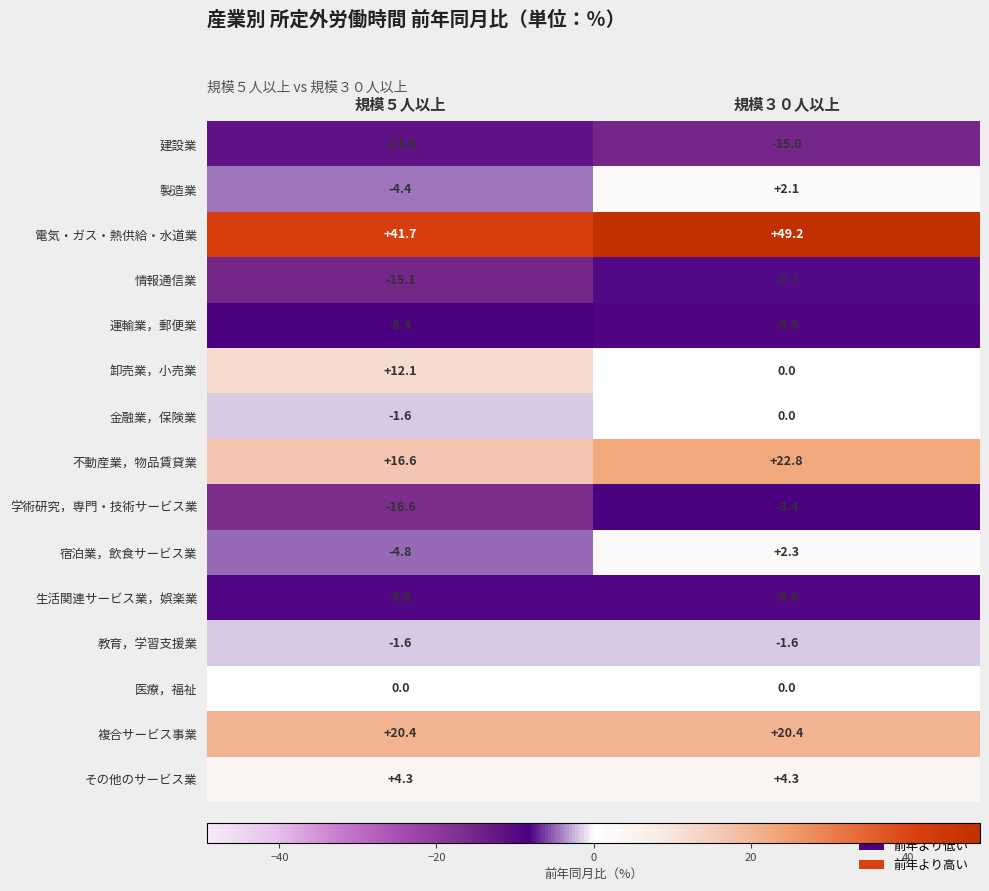

How many categories are shown in the chart?

2